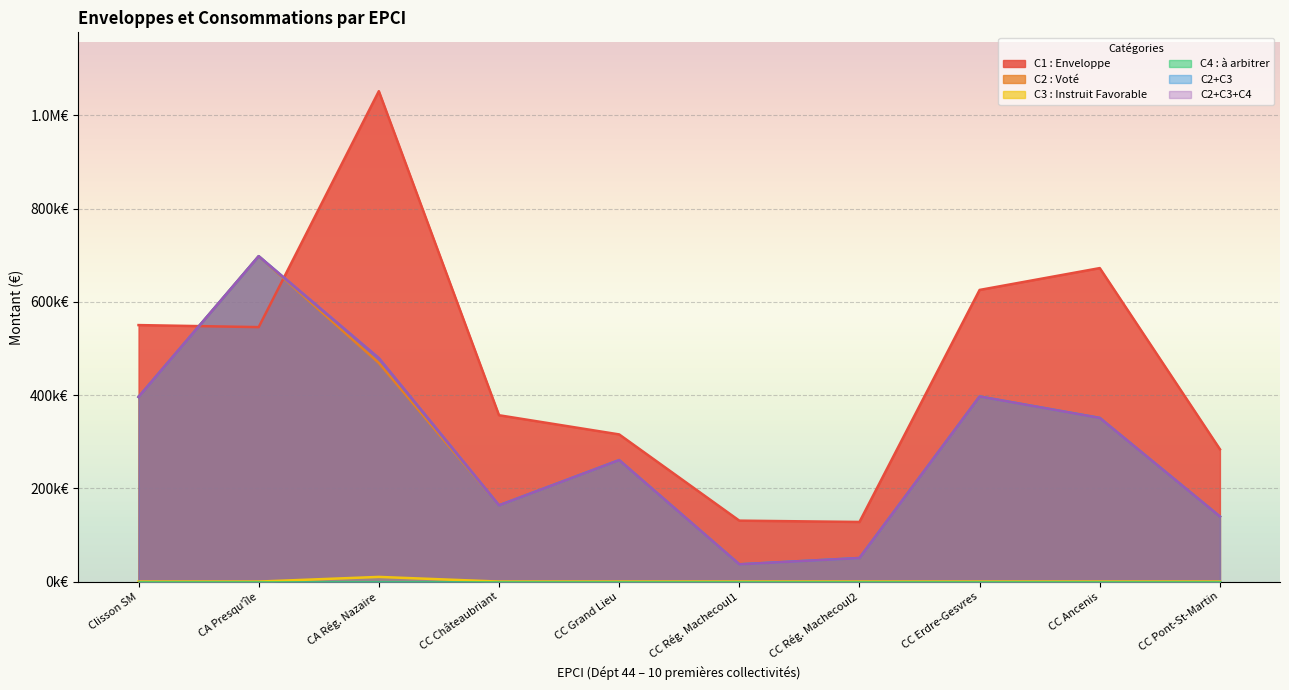

Is the value of C4 : à arbitrer at 8 greater than the value of C2+C3 at 53?

No